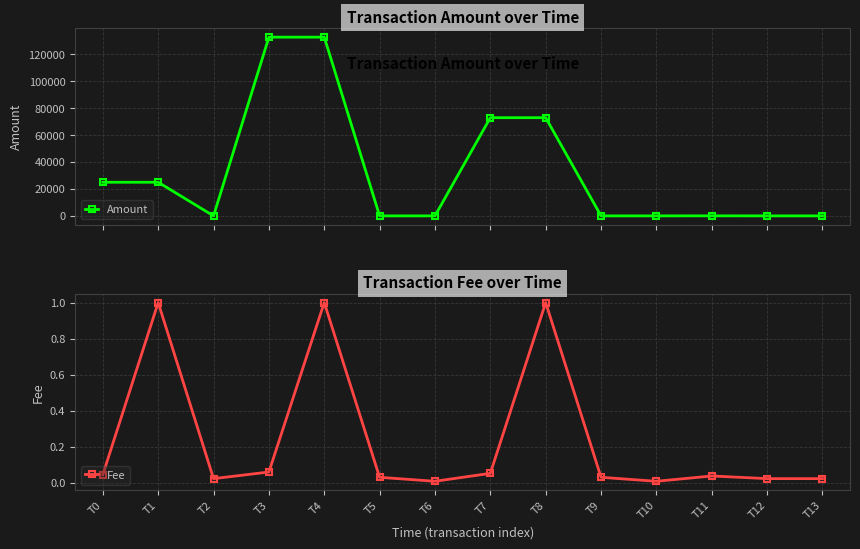

What is the average value of the Fee series?

0.2